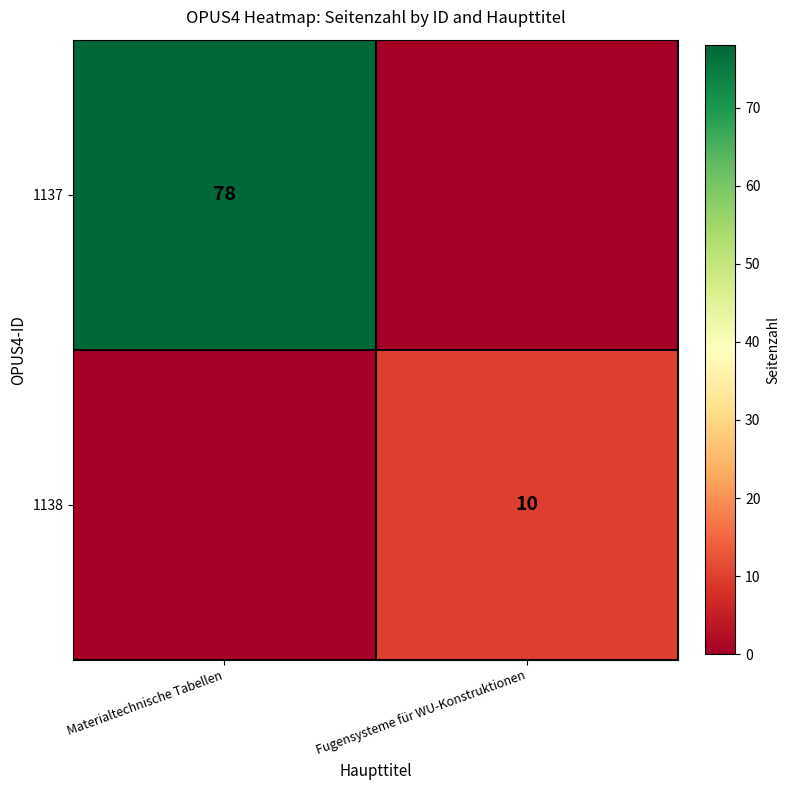

True or false: 1137 has a value of 78 at Materialtechnische Tabellen.

True